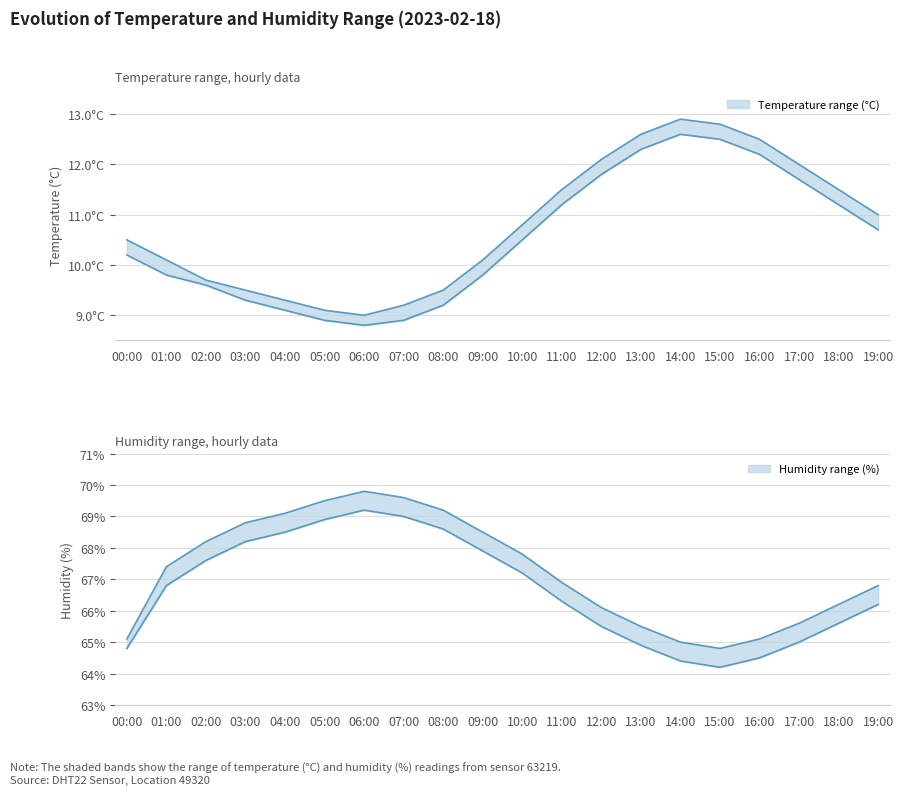

At which label is humidity_lower closest to 66?

19:00